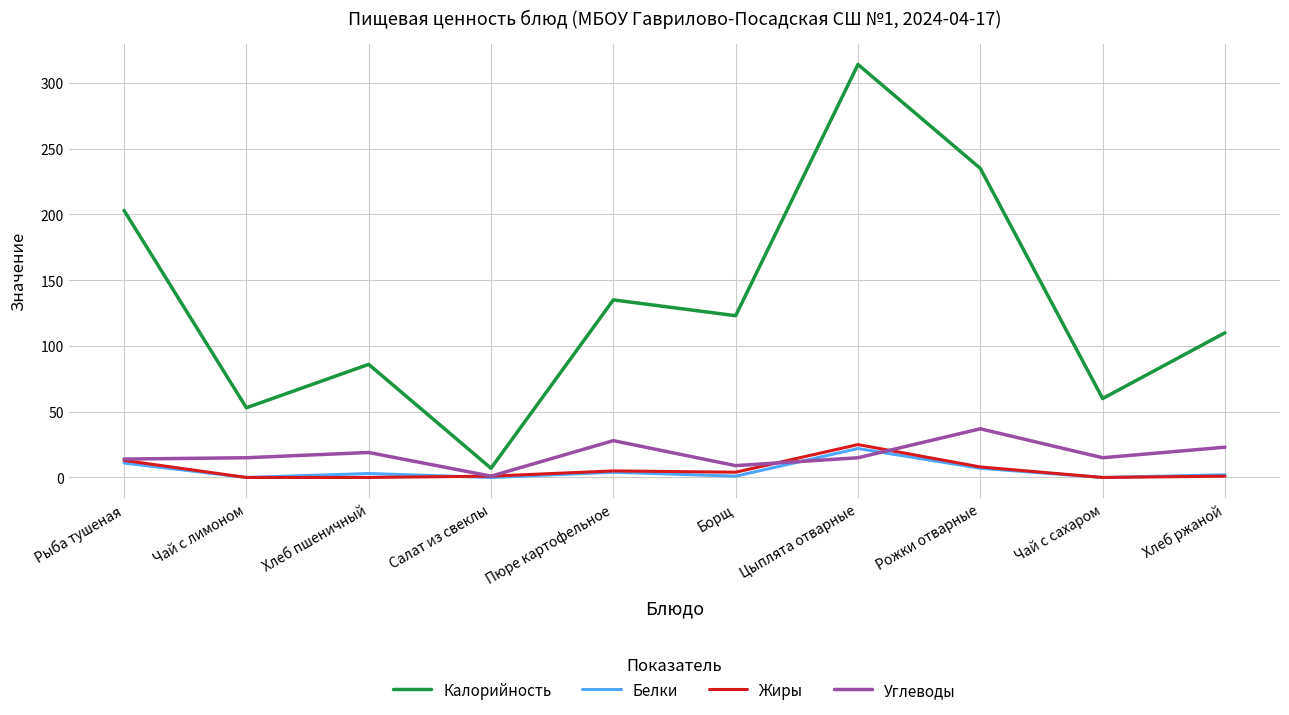

At how many categories does at least one series exceed 5?

10